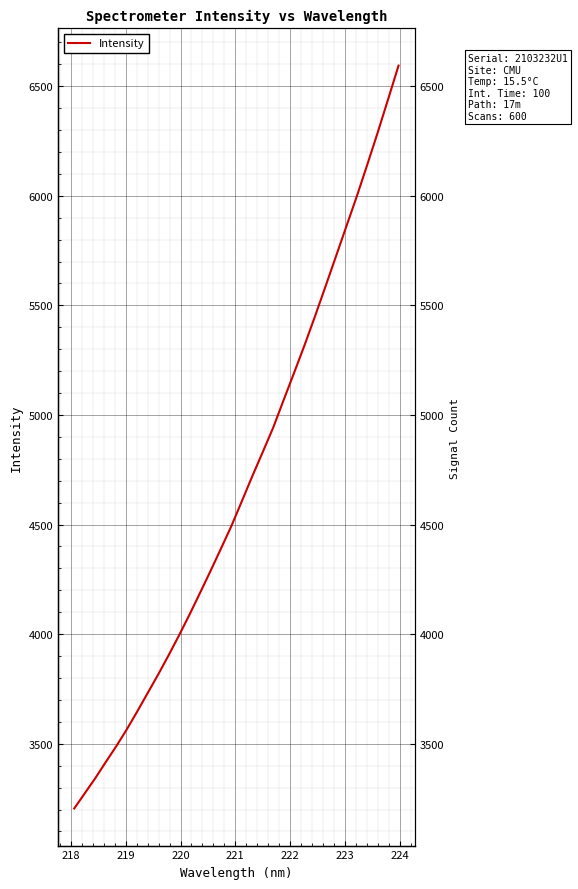

What is the value of the 27th point from the left?

5859.5